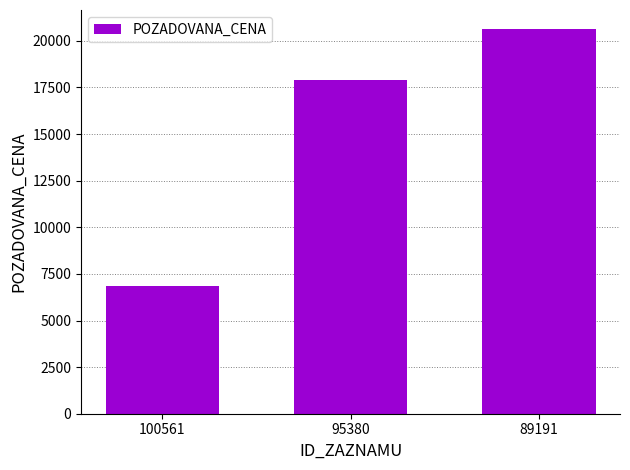

What is the change in value from 100561 to 89191?

+13750